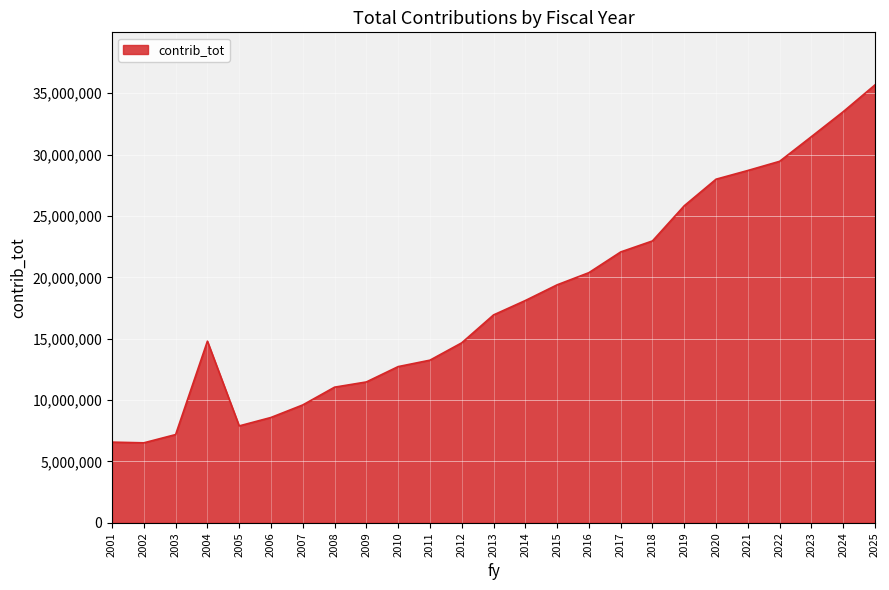

How many lines are shown in the chart?

1